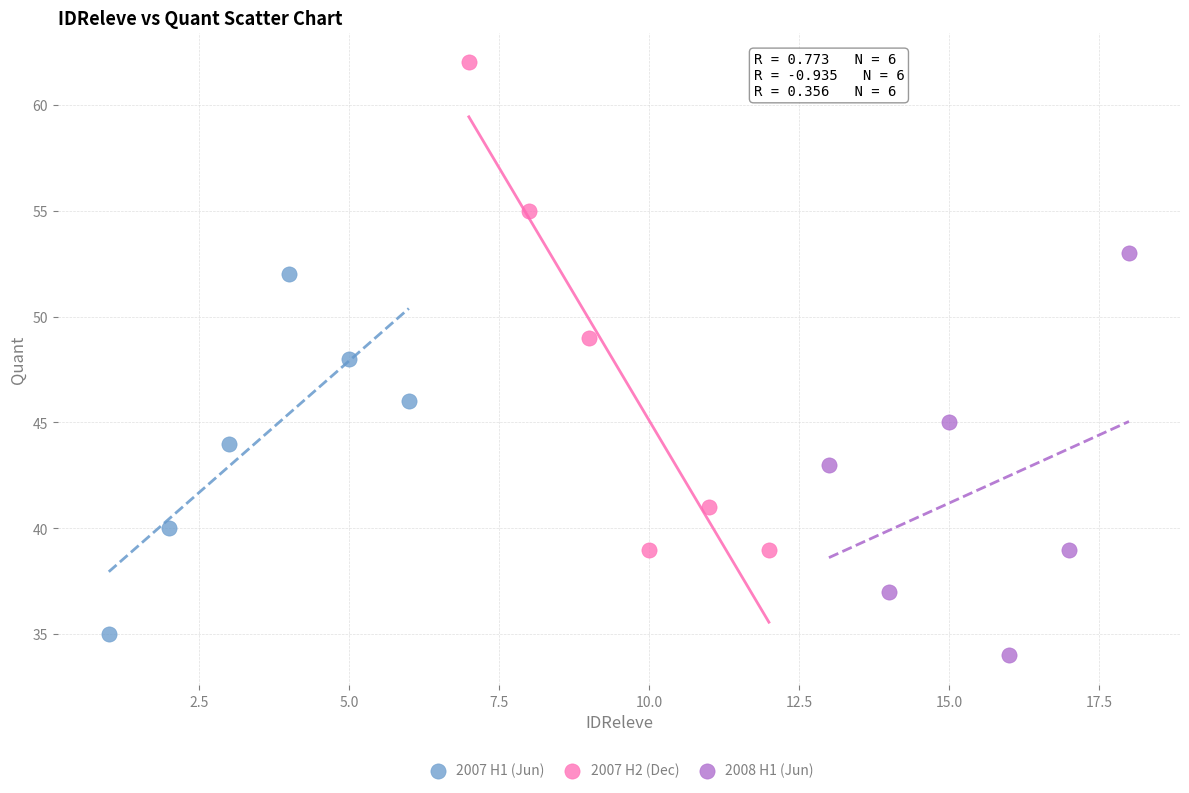

Which series has the largest Y range (max minus min)?

2007 H2 (Dec)